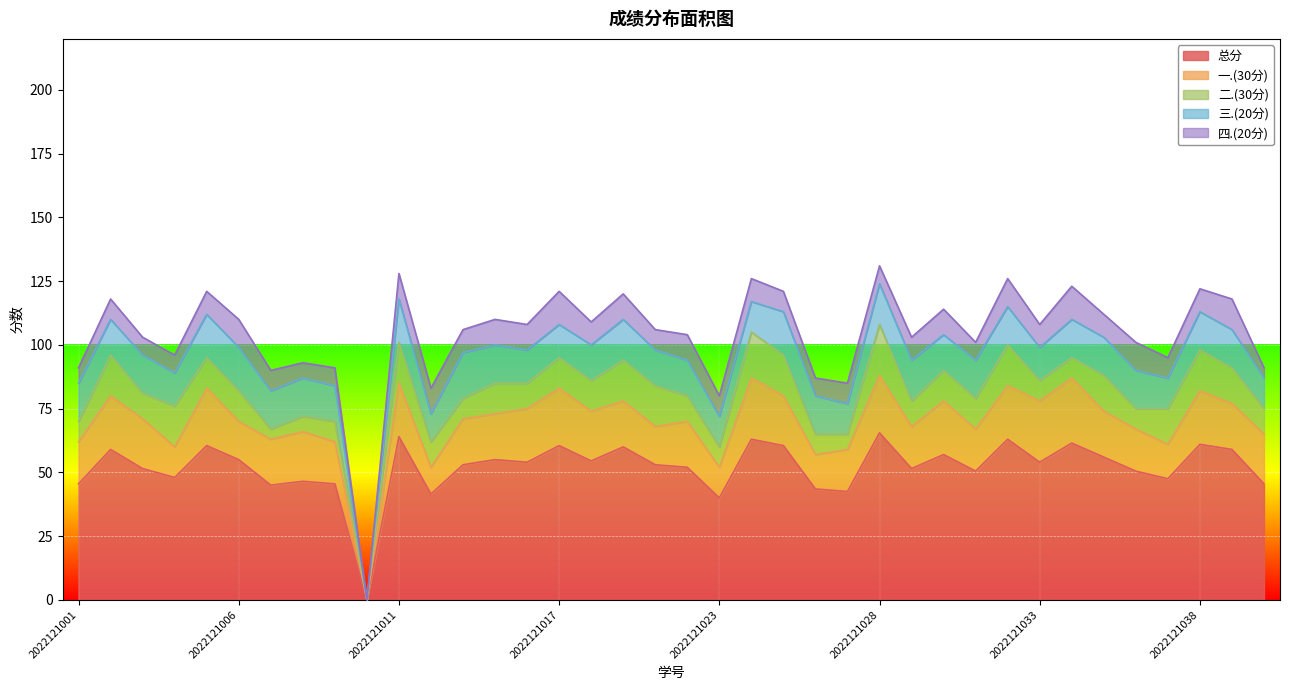

How many lines are shown in the chart?

5